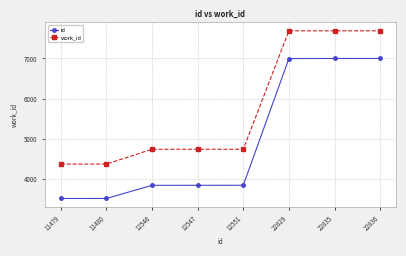

True or false: id and work_id cross at least once.

False